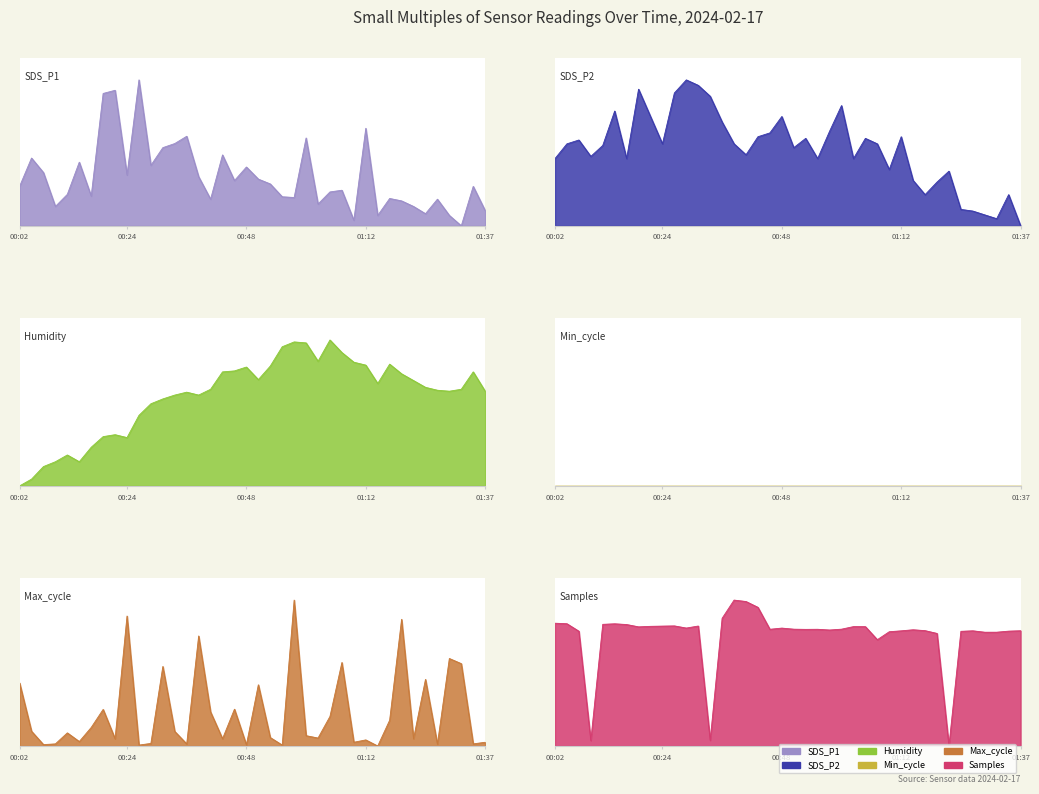

How many data points does each series have?

40